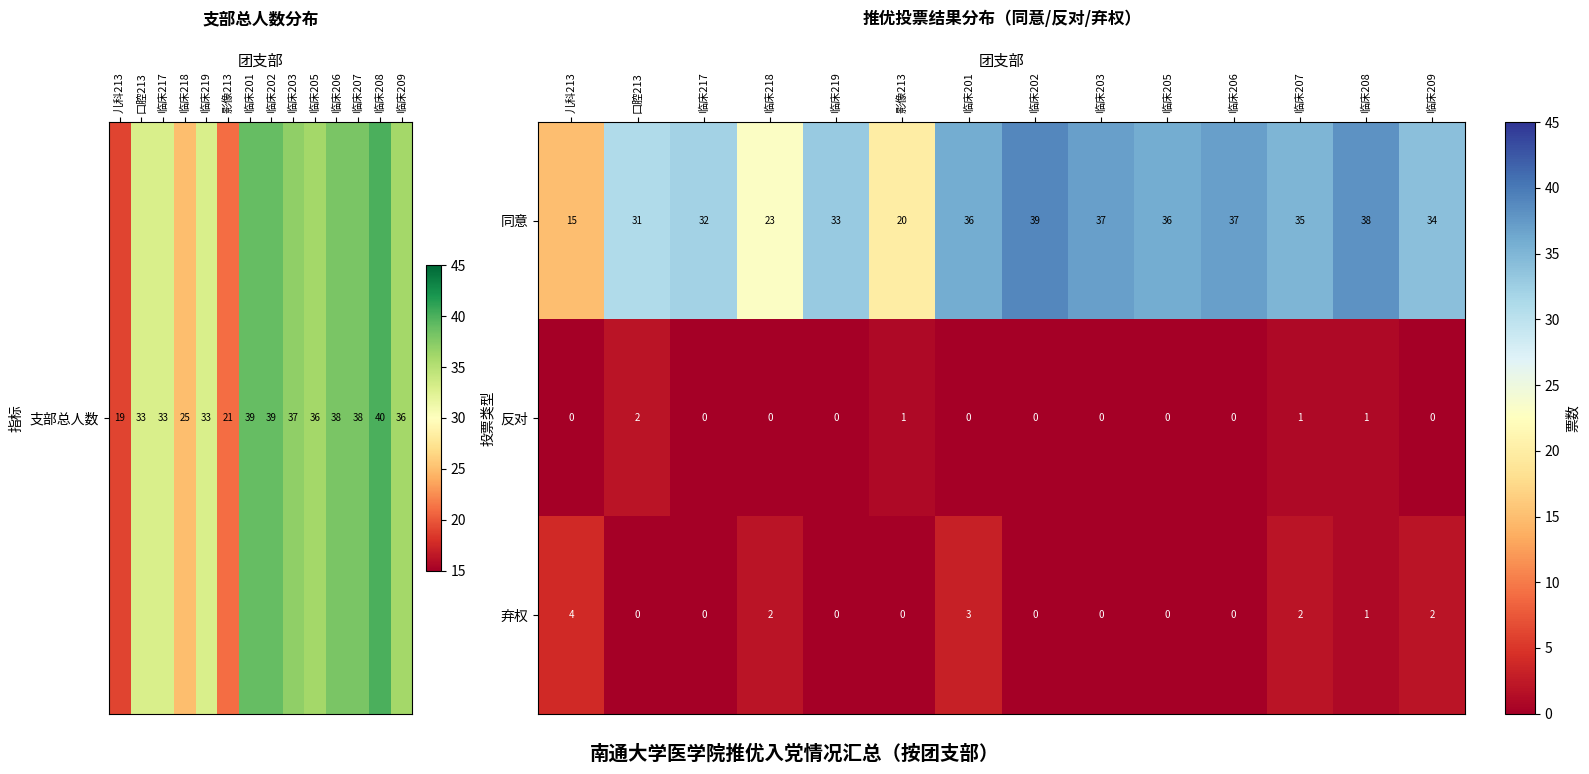

What is the maximum value shown in the chart?

39